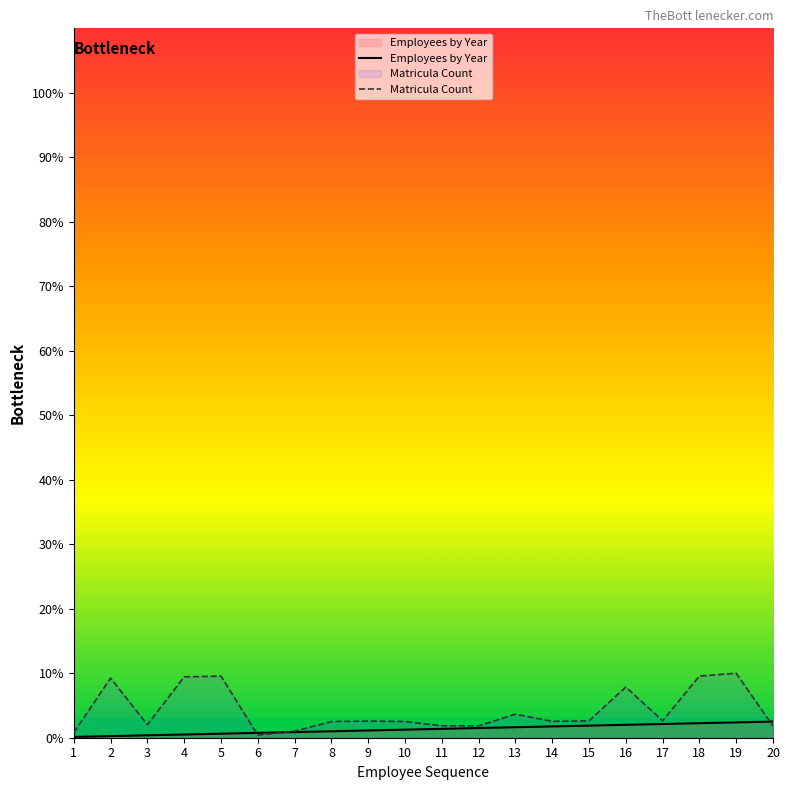

Rank the categories by Matricula Count value from lowest to highest.

6, 1, 7, 20, 12, 11, 3, 8, 10, 14, 9, 15, 17, 13, 16, 2, 4, 5, 18, 19